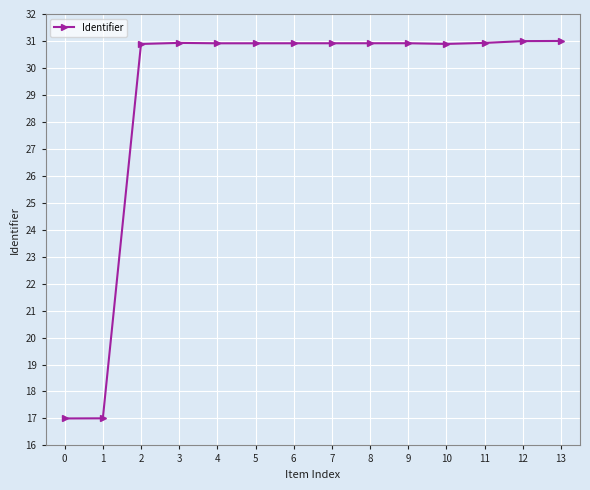

What is the minimum value shown in the chart?

17.0